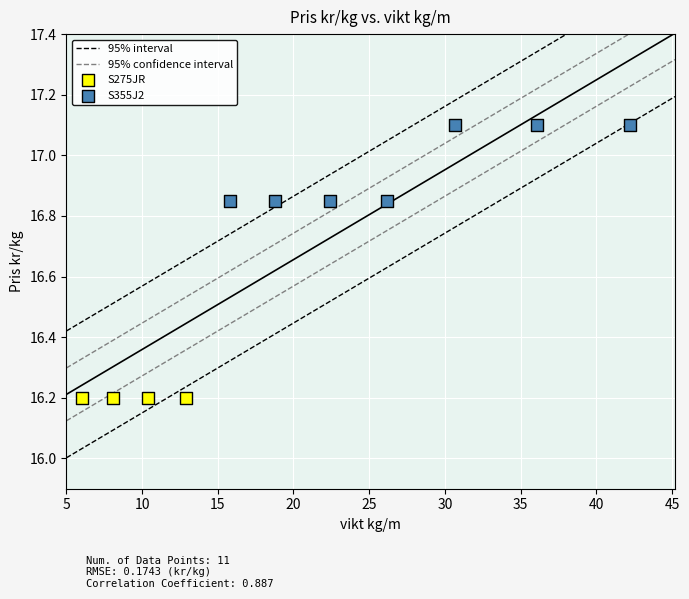

Which series reaches the maximum Y coordinate?

S355J2